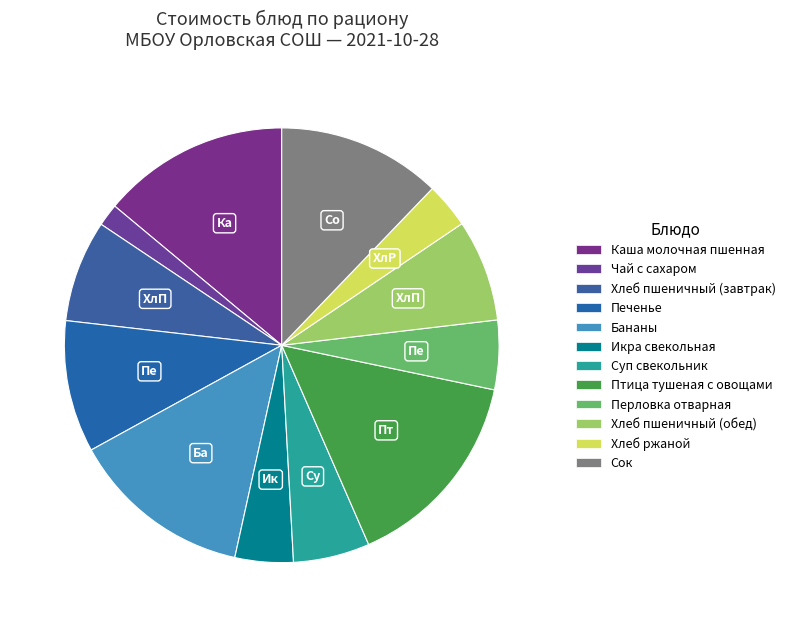

True or false: Хлеб пшеничный (обед) accounts for 8% of the total.

True